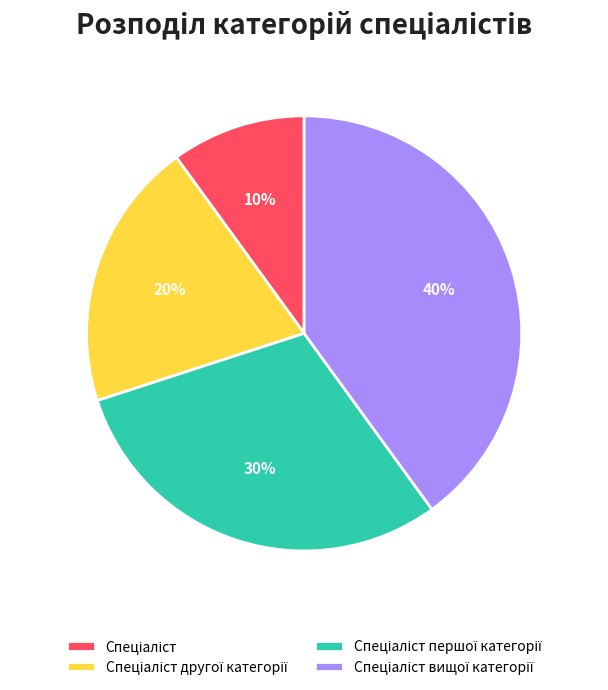

Is there any slice that represents more than half of the pie?

No